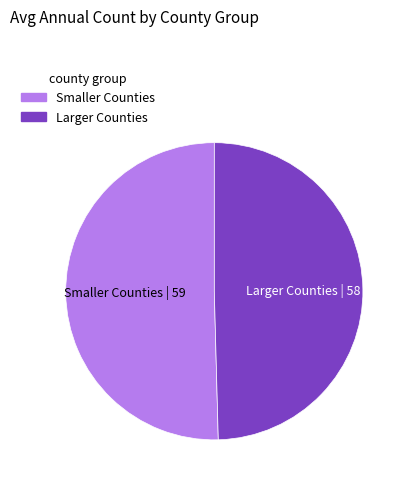

Approximately how many times larger is the value at Smaller Counties compared to Larger Counties?

1.0